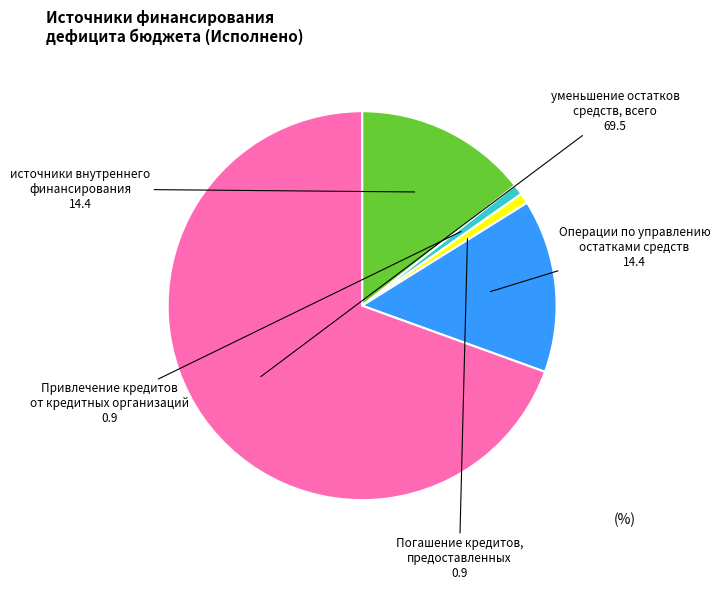

Is it true that Привлечение кредитов от кредитных организаций is 11% of the pie?

False